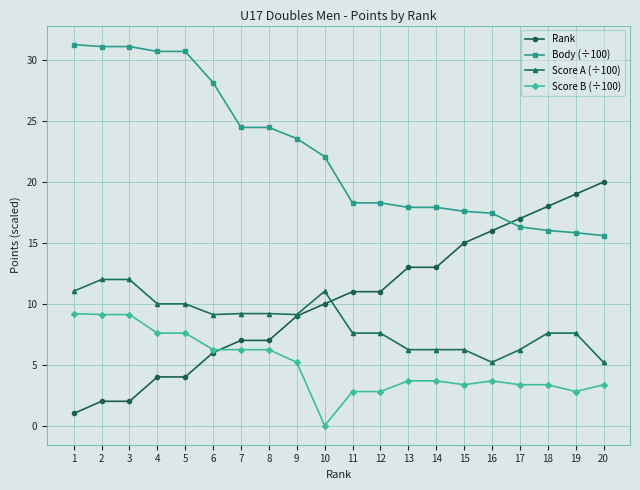

What is the spread (max minus min) of values at 17?

13.6